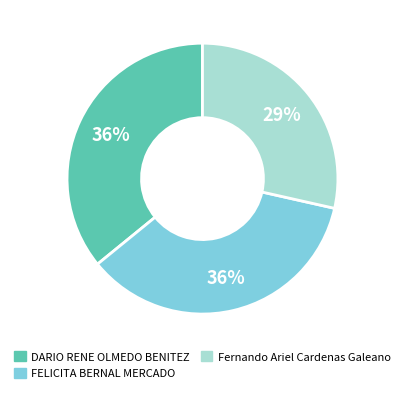

Does Fernando Ariel Cardenas Galeano represent more than half of the total?

No